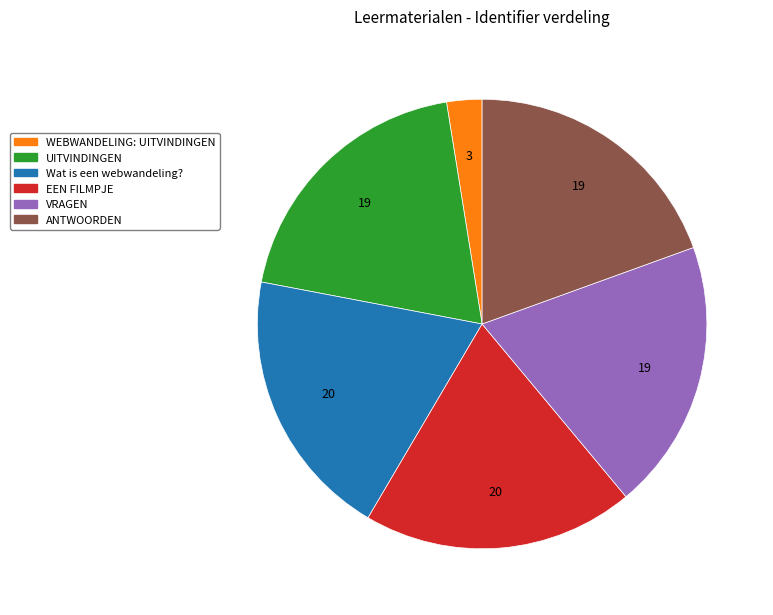

True or false: UITVINDINGEN accounts for 33% of the total.

False